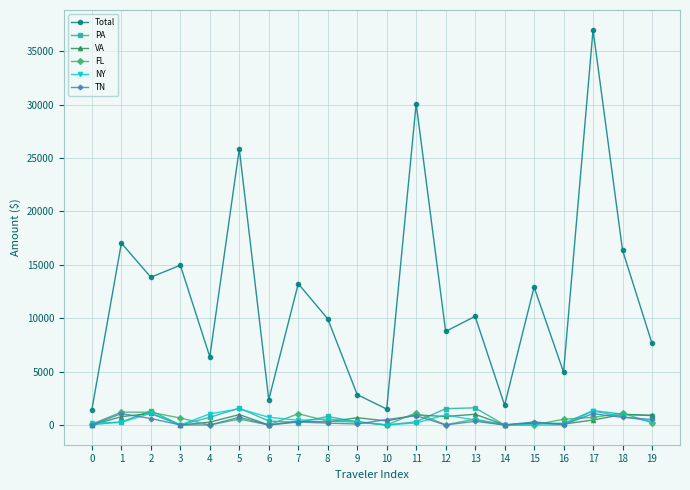

At how many categories does at least one series exceed 601?

20